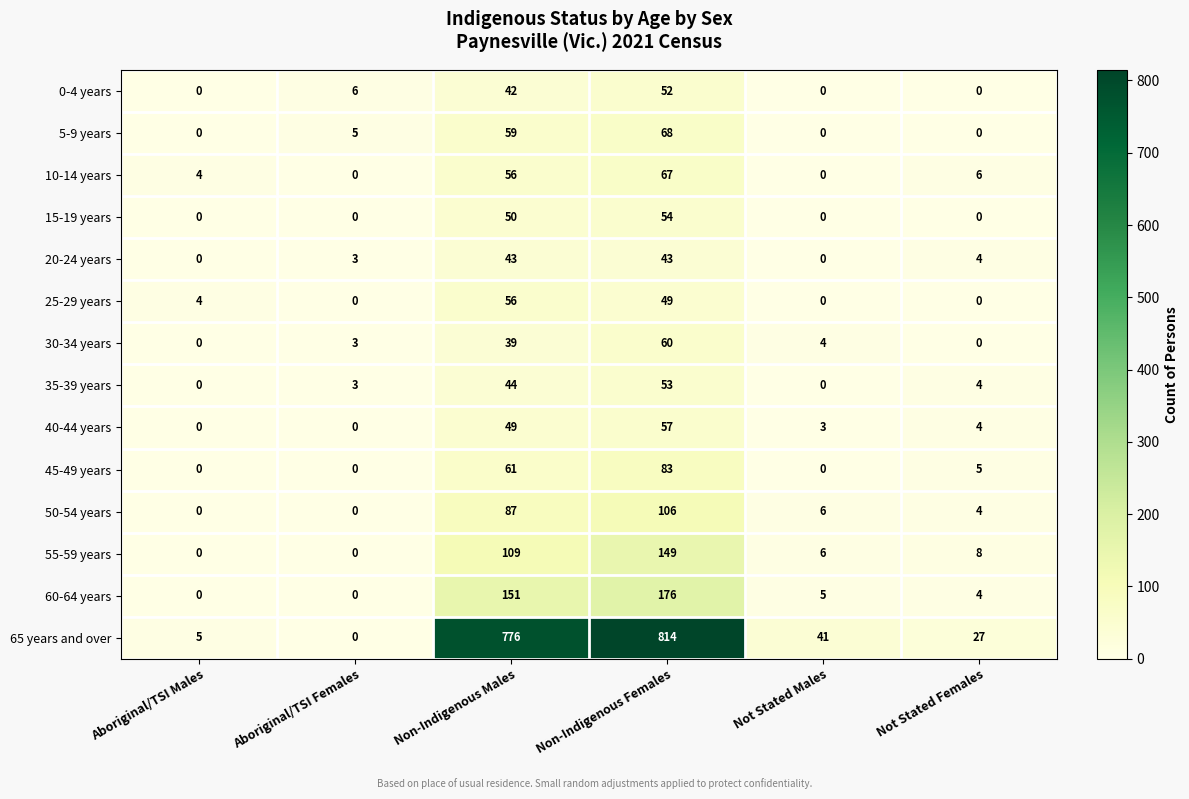

How many data points in 60-64 years are less than 5?

3